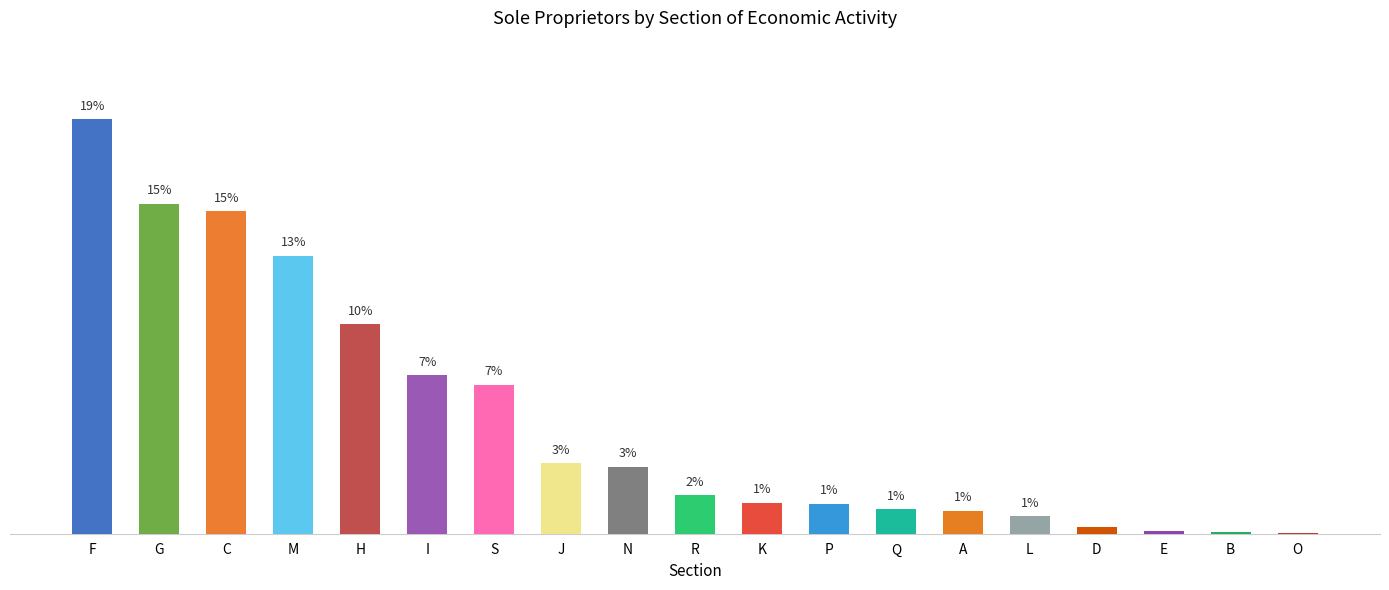

What is the value of the 18th bar from the left?

0.1